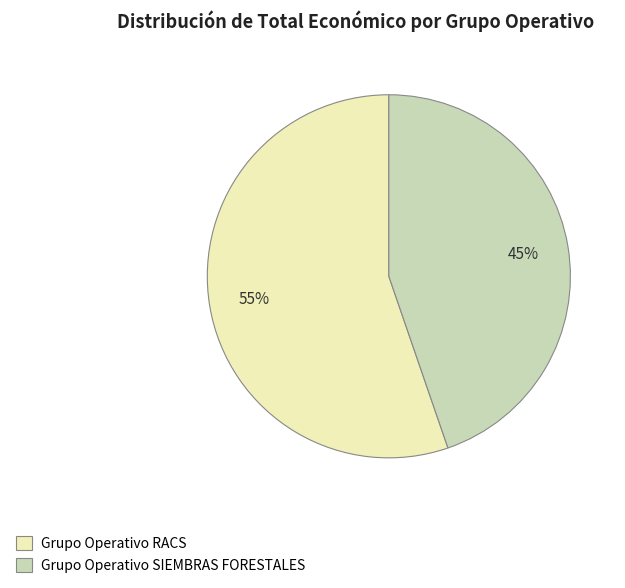

What percentage is the Grupo Operativo SIEMBRAS FORESTALES slice, to the nearest percent?

45%